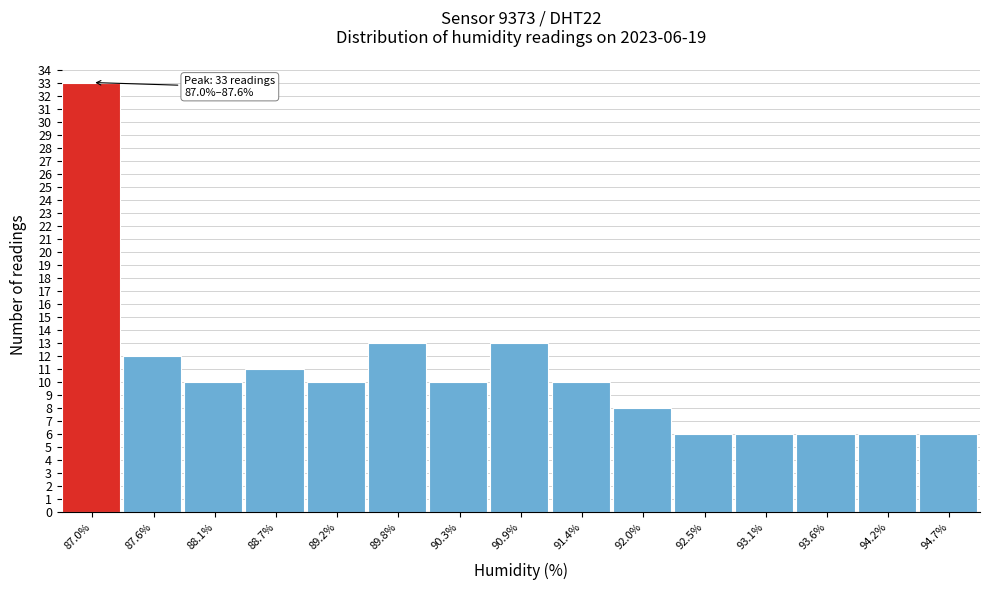

Reading left to right, transcribe all the data shown in this chart.

87.0%=33	87.6%=12	88.1%=10	88.7%=11	89.2%=10	89.8%=13	90.3%=10	90.9%=13	91.4%=10	92.0%=8	92.5%=6	93.1%=6	93.6%=6	94.2%=6	94.7%=6